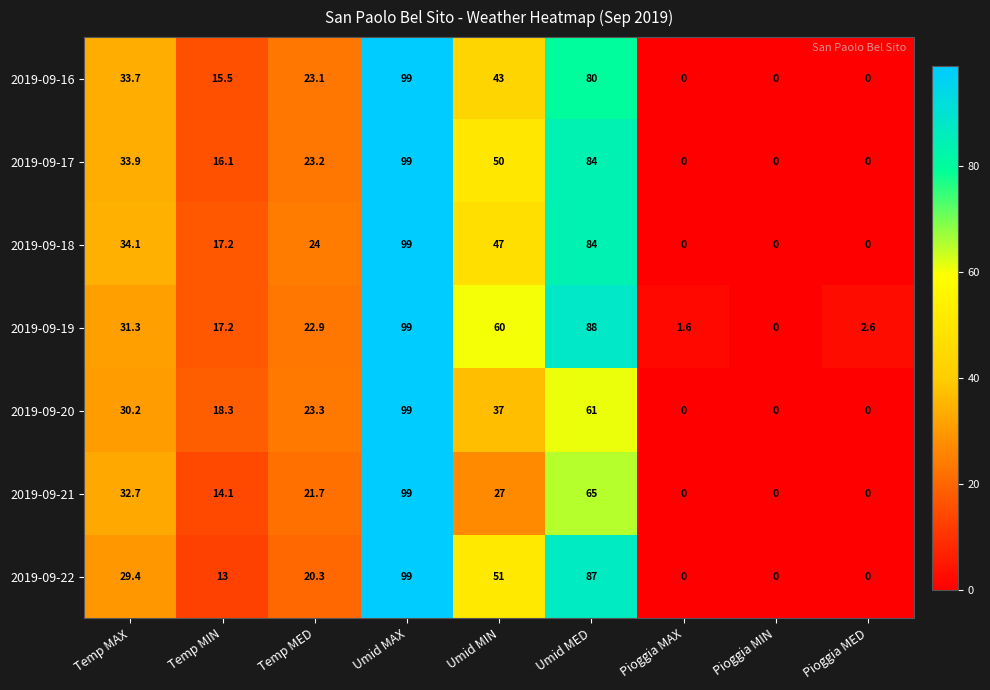

Between Temp MED and Pioggia MED, which series saw the biggest shift?

2019-09-18